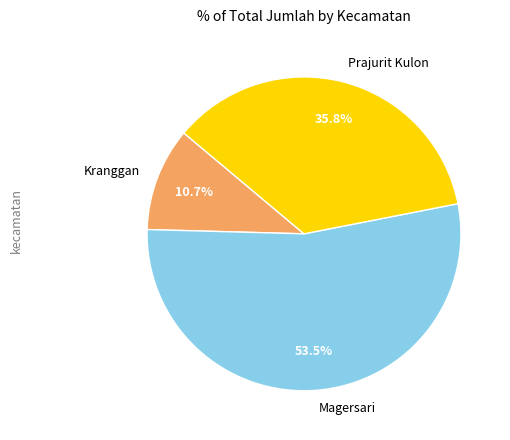

Is it true that Magersari is 28% of the pie?

False